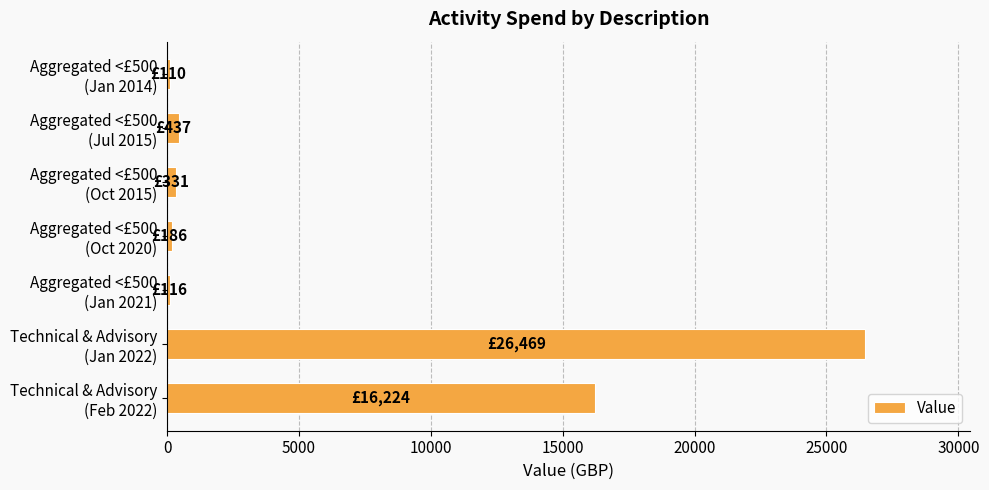

How many categories are shown in the chart?

7